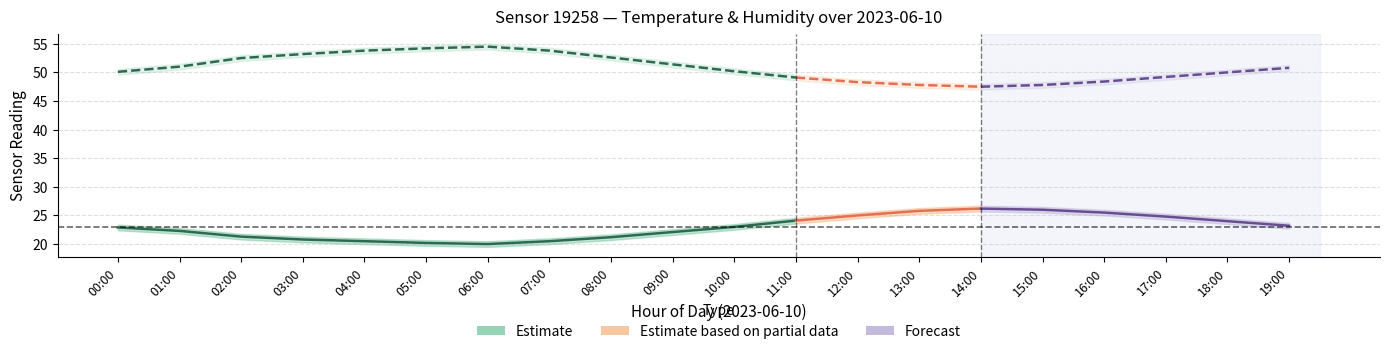

Reading left to right, list all the values displayed in this chart.

temperature: 22.9	22.3	21.3	20.8	20.5	20.2	20.0	20.5	21.2	22.1	23.0	24.1	25.0	25.8	26.2	26.0	25.5	24.8	24.0	23.2
temp_upper: 23.4	22.8	21.8	21.3	21.0	20.7	20.5	21.0	21.7	22.6	23.5	24.6	25.5	26.3	26.7	26.5	26.0	25.3	24.5	23.7
temp_lower: 22.4	21.8	20.8	20.3	20.0	19.7	19.5	20.0	20.7	21.6	22.5	23.6	24.5	25.3	25.7	25.5	25.0	24.3	23.5	22.7
humidity: 50.1	51.0	52.5	53.2	53.8	54.2	54.5	53.8	52.6	51.4	50.2	49.1	48.3	47.8	47.5	47.8	48.4	49.2	50.0	50.8
hum_upper: 50.6	51.5	53.0	53.7	54.3	54.7	55.0	54.3	53.1	51.9	50.7	49.6	48.8	48.3	48.0	48.3	48.9	49.7	50.5	51.3
hum_lower: 49.6	50.5	52.0	52.7	53.3	53.7	54.0	53.3	52.1	50.9	49.7	48.6	47.8	47.3	47.0	47.3	47.9	48.7	49.5	50.3